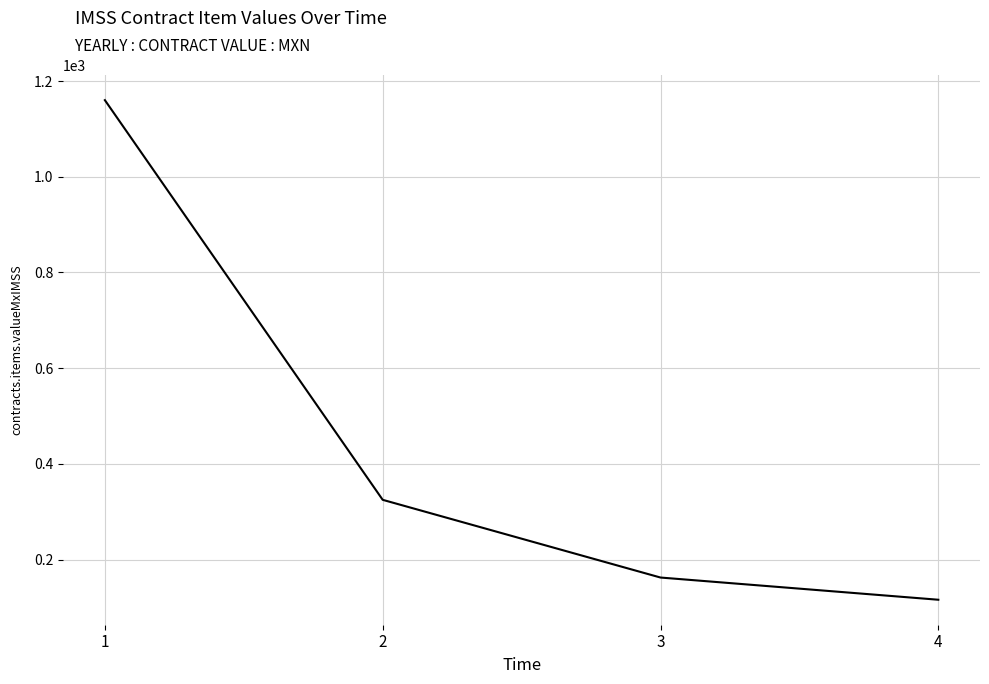

How many lines are shown in the chart?

1